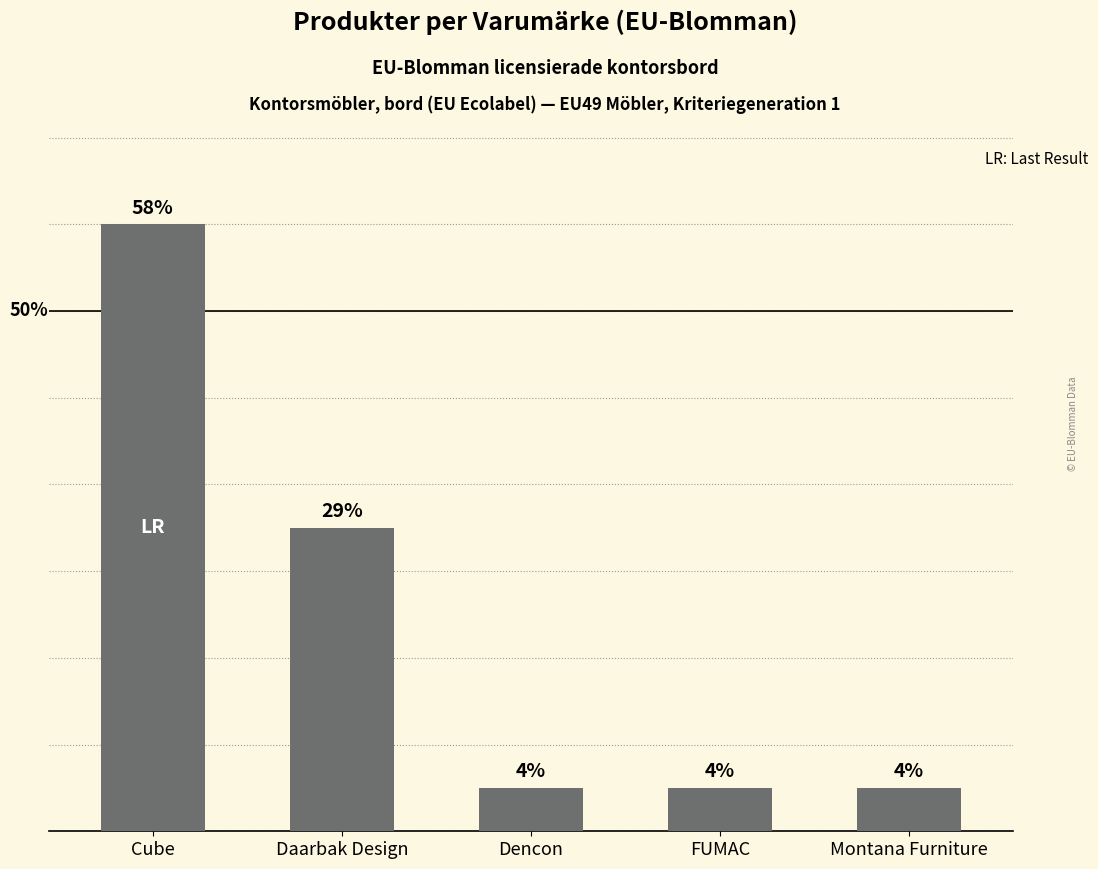

Does the chart contain any negative values?

No